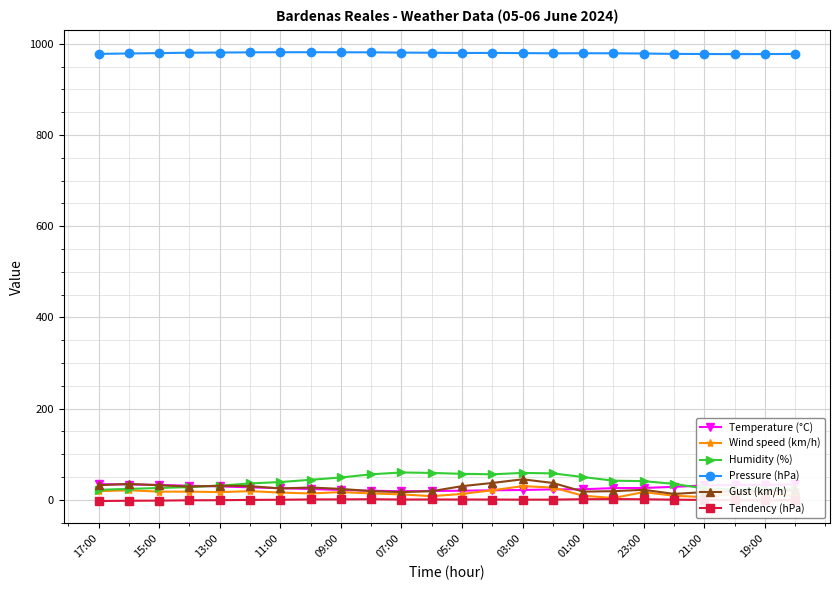

What is the greatest value displayed?

981.4